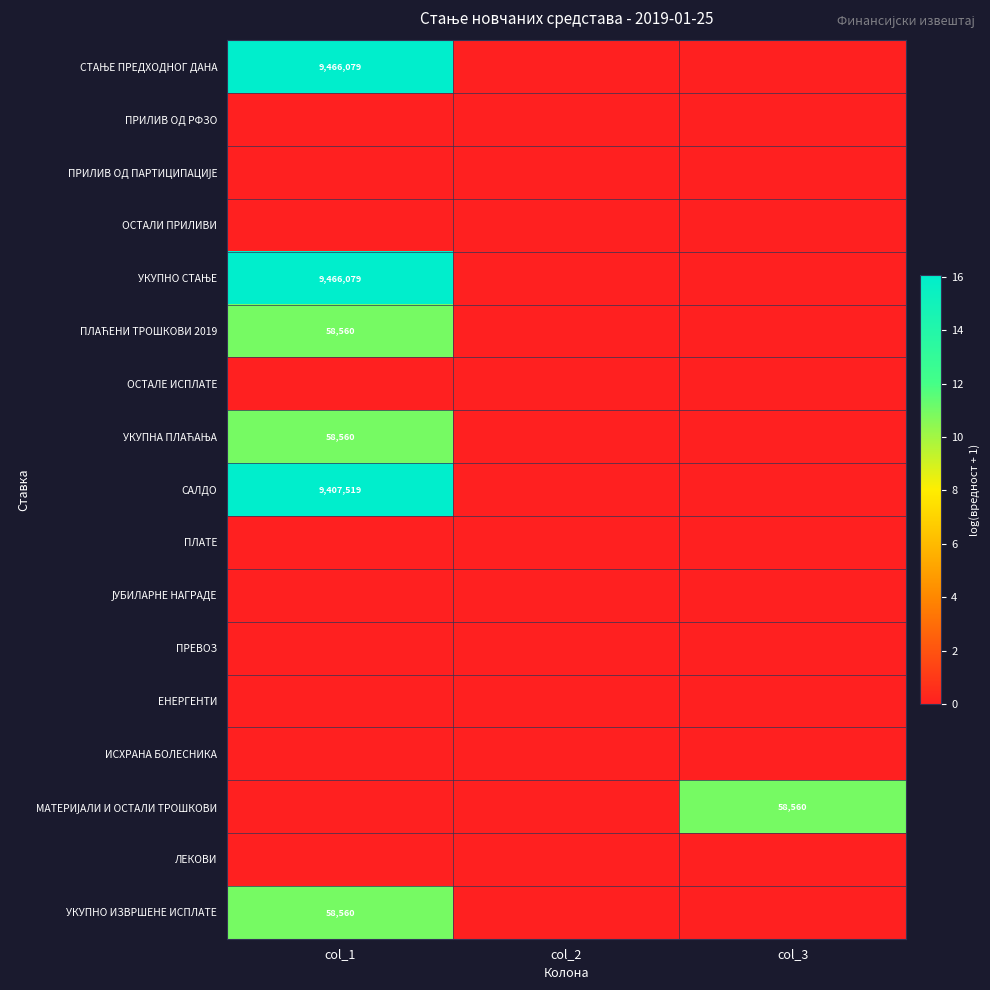

The value of ЕНЕРГЕНТИ at col_3 is 0.0. True or false?

True